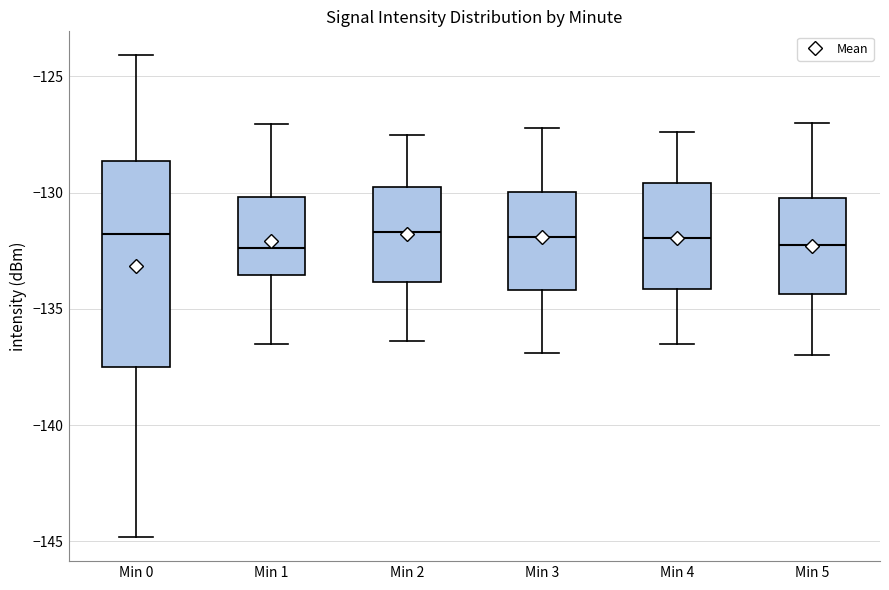

Reading left to right, read every box against the y-axis: the position of its median line, the range the box covers, and the ends of its whiskers. The values are not printed on the chart, so give them approximately, as read against the axis.

Min 0: median -132.0, box -137.5 to -128.5, whiskers -145.0 to -124.0
Min 1: median -132.5, box -133.5 to -130.0, whiskers -136.5 to -127.0
Min 2: median -131.5, box -134.0 to -130.0, whiskers -136.5 to -127.5
Min 3: median -132.0, box -134.0 to -130.0, whiskers -137.0 to -127.0
Min 4: median -132.0, box -134.0 to -129.5, whiskers -136.5 to -127.5
Min 5: median -132.0, box -134.5 to -130.0, whiskers -137.0 to -127.0